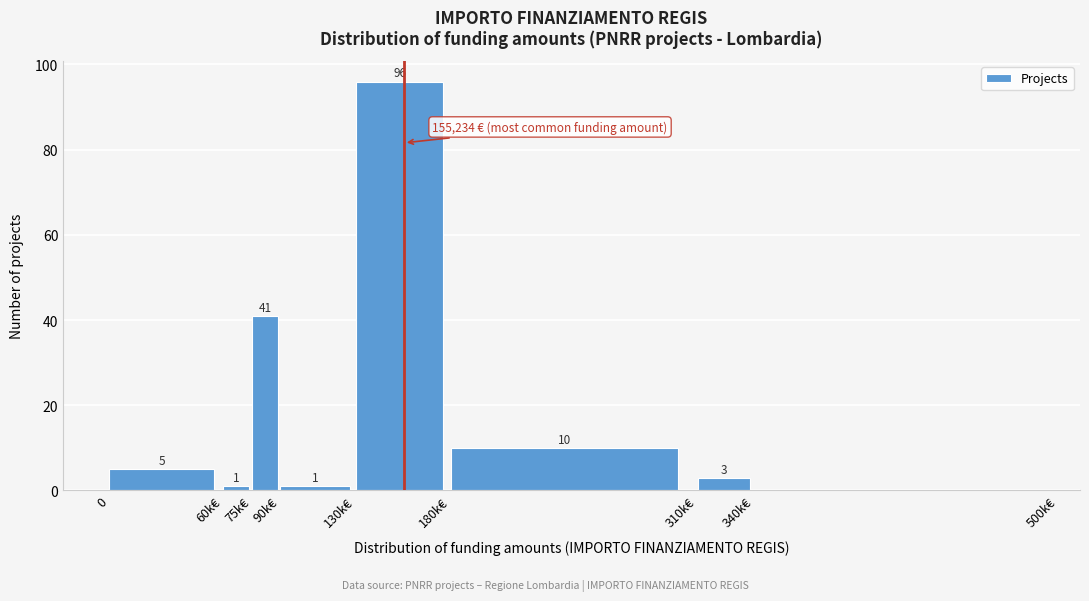

Reading left to right, extract all data points from this chart.

0=5	60k€=1	75k€=41	90k€=1	130k€=96	180k€=10	310k€=3	340k€=0